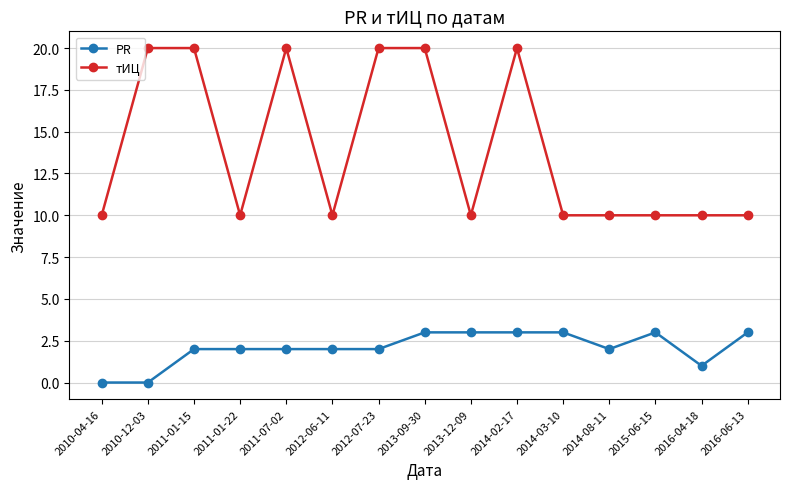

Which series changed the most between 2011-01-22 and 2016-04-18?

PR